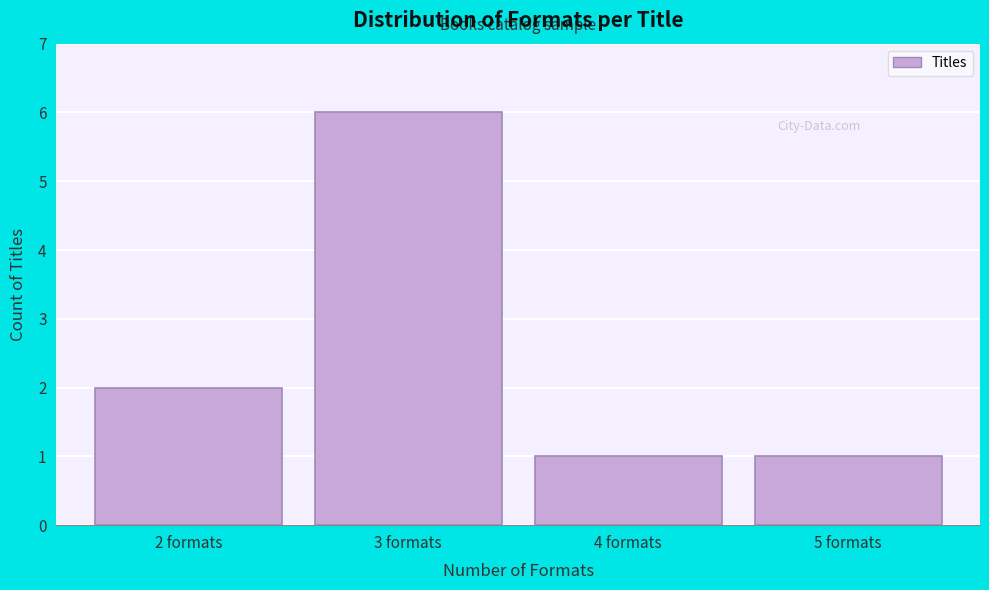

Reading left to right, transcribe all the data shown in this chart.

2 formats=2	3 formats=6	4 formats=1	5 formats=1